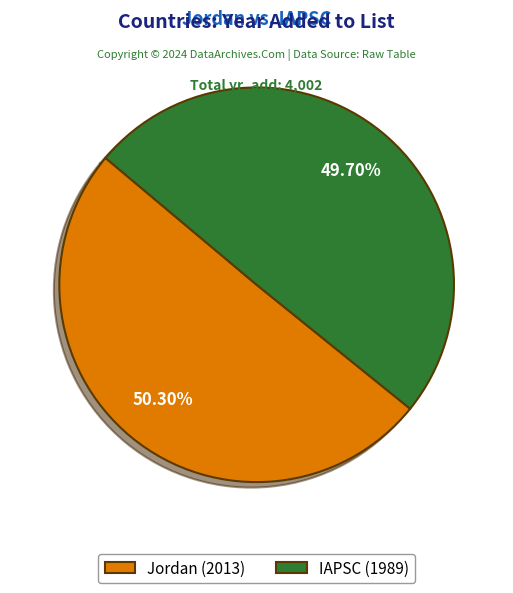

To the nearest percent, what is the combined percentage of Jordan and IAPSC?

100%